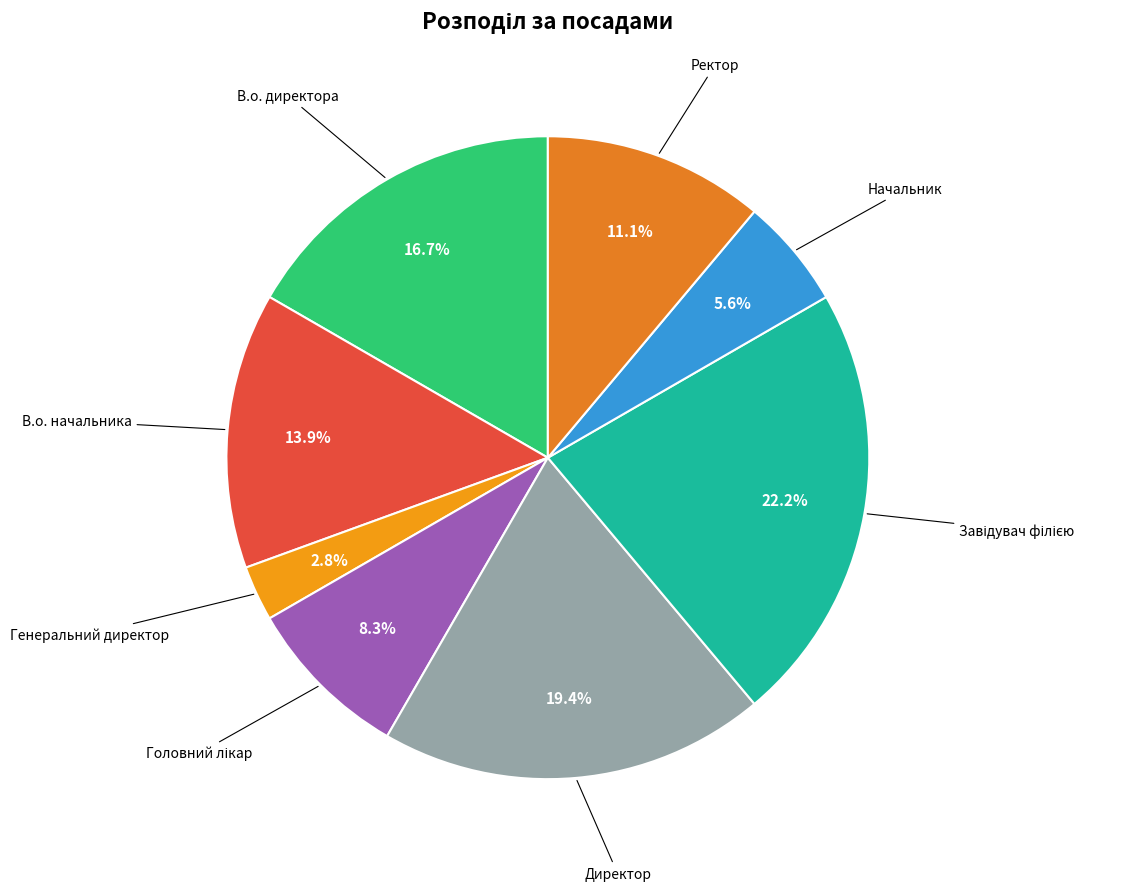

To the nearest percent, what percentage of the pie is В.о. директора?

17%